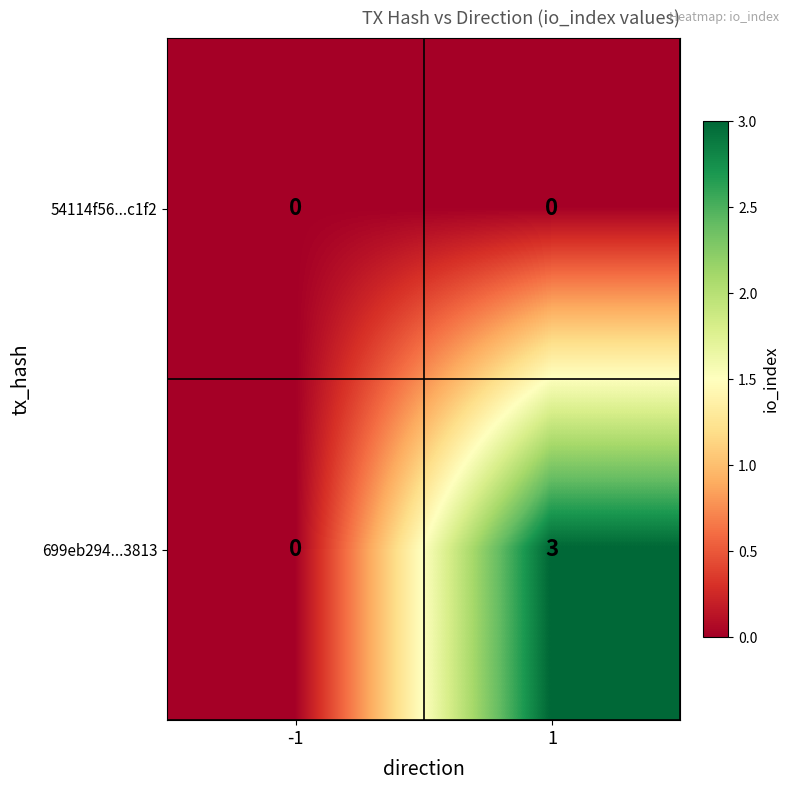

List the series in order of their overall mean, highest first.

699eb294...3813, 54114f56...c1f2